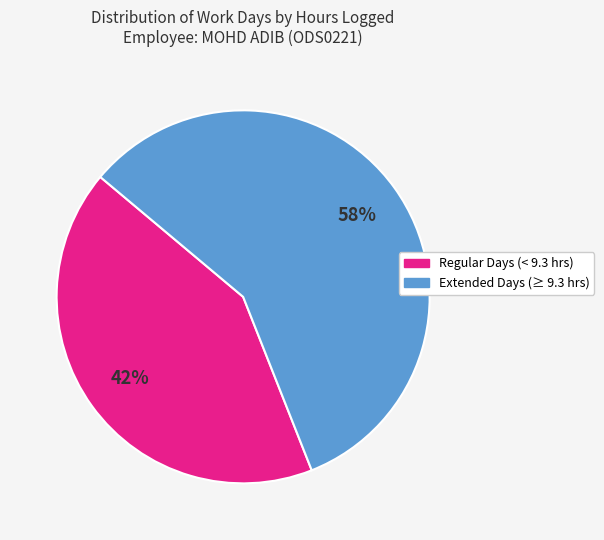

To the nearest percent, what is the average slice percentage?

50%